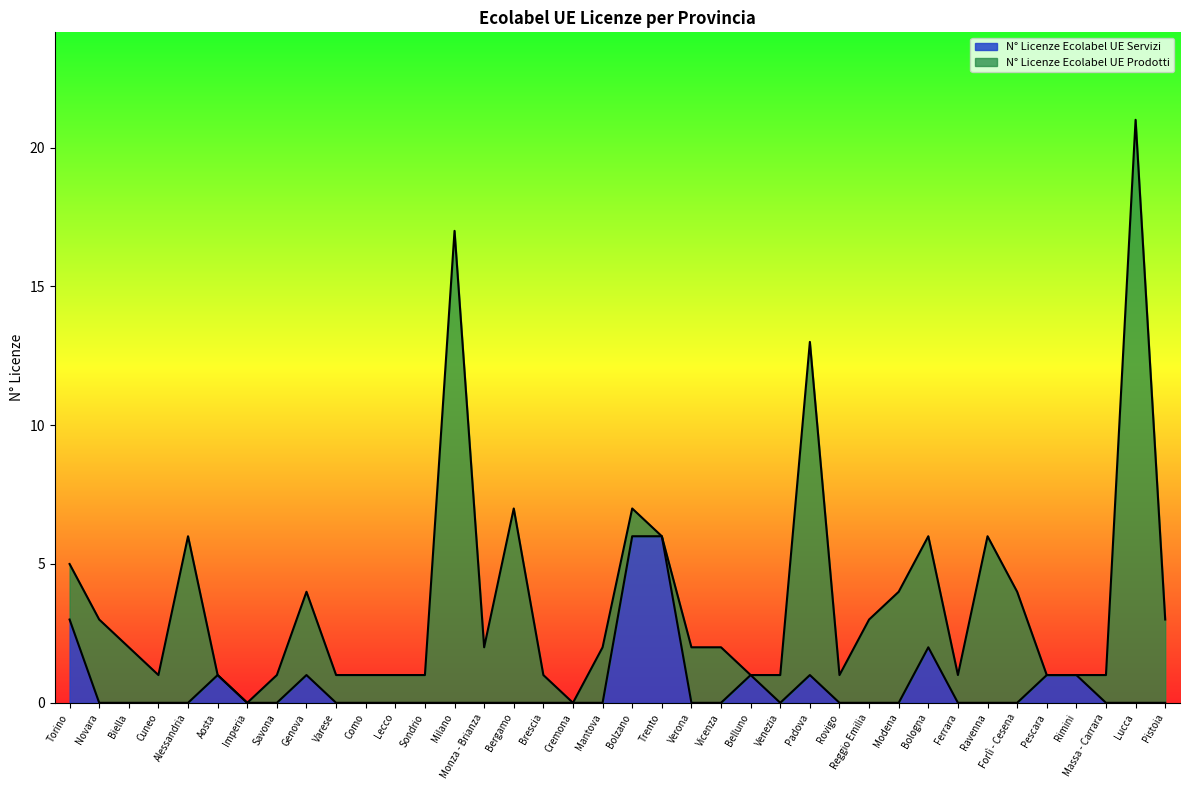

List the labels in order of value, largest first.

Bolzano, Trento, Torino, Bologna, Aosta, Genova, Belluno, Padova, Pescara, Rimini, Novara, Biella, Cuneo, Alessandria, Imperia, Savona, Varese, Como, Lecco, Sondrio, Milano, Monza - Brianza, Bergamo, Brescia, Cremona, Mantova, Verona, Vicenza, Venezia, Rovigo, Reggio Emilia, Modena, Ferrara, Ravenna, Forlì - Cesena, Massa - Carrara, Lucca, Pistoia